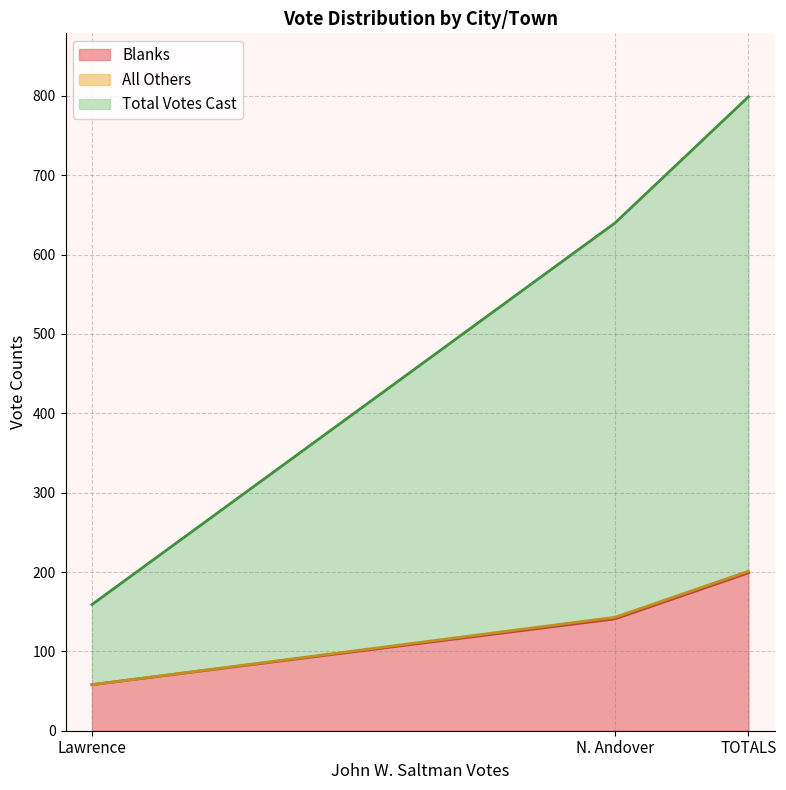

At which label is Blanks closest to 128?

N. Andover